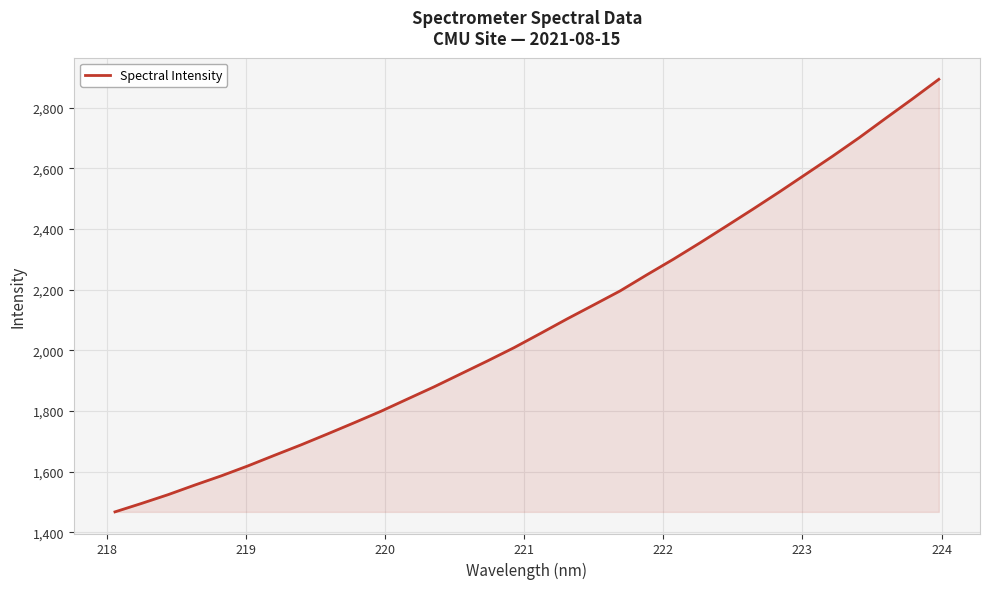

What is the smallest value displayed?

1467.1